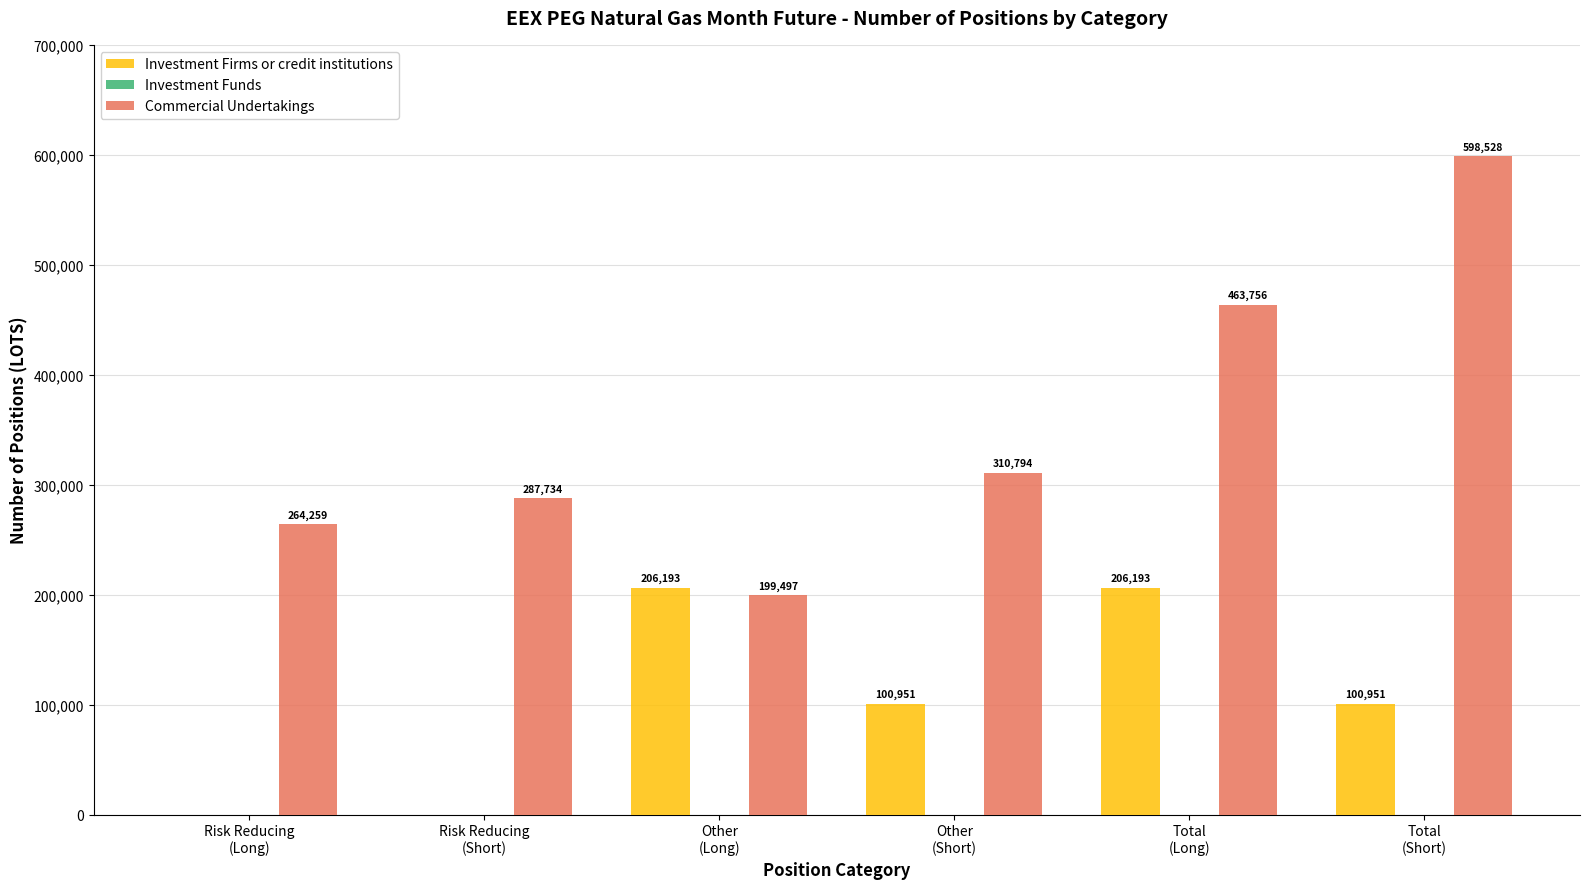

How many data points does each series have?

6